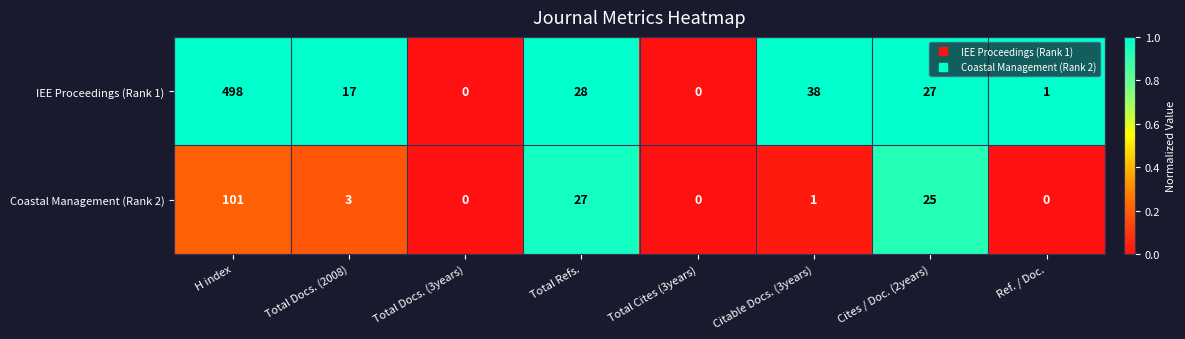

Which series has the largest total across all categories?

IEE Proceedings (Rank 1)